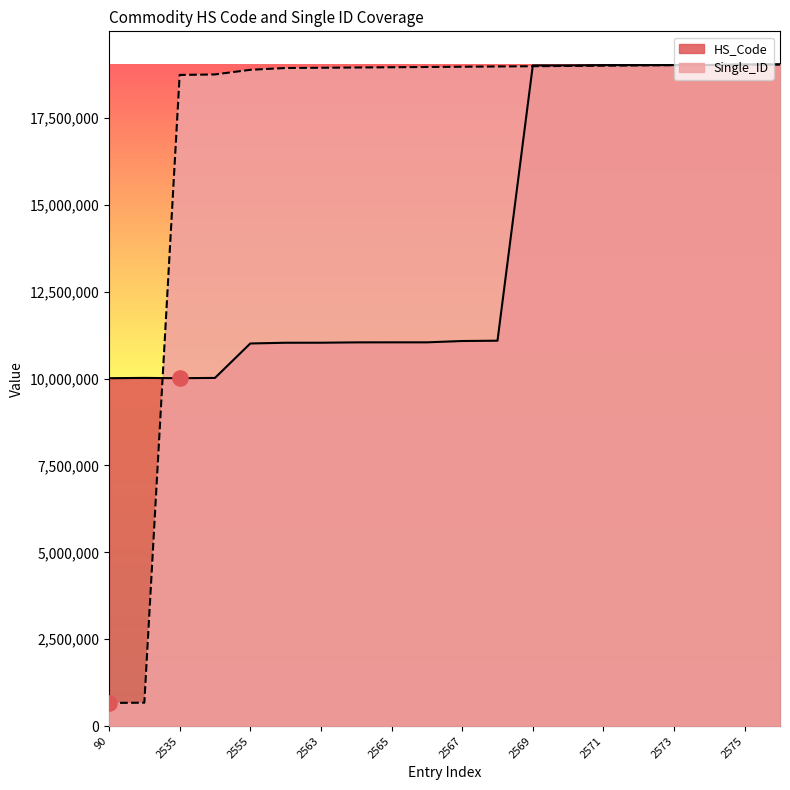

Which series has the widest spread of Y values?

Single_ID